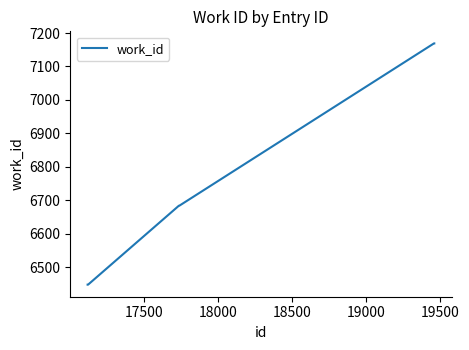

Does the chart have visible grid lines?

No